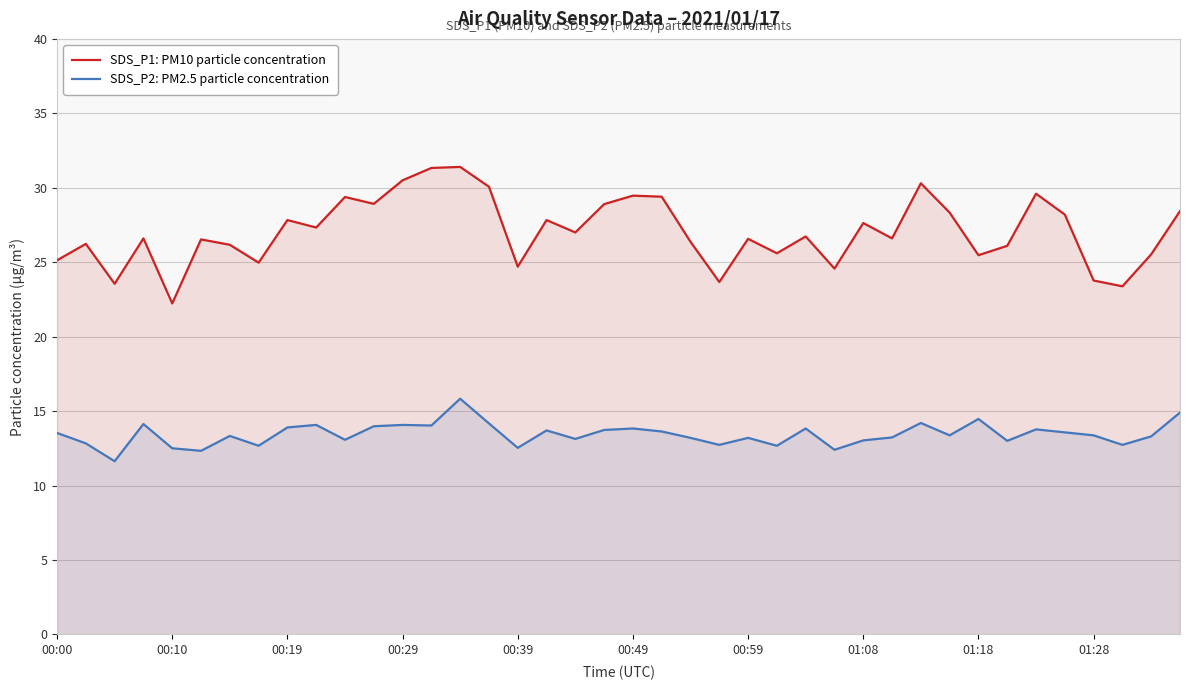

How many categories are shown in the chart?

40